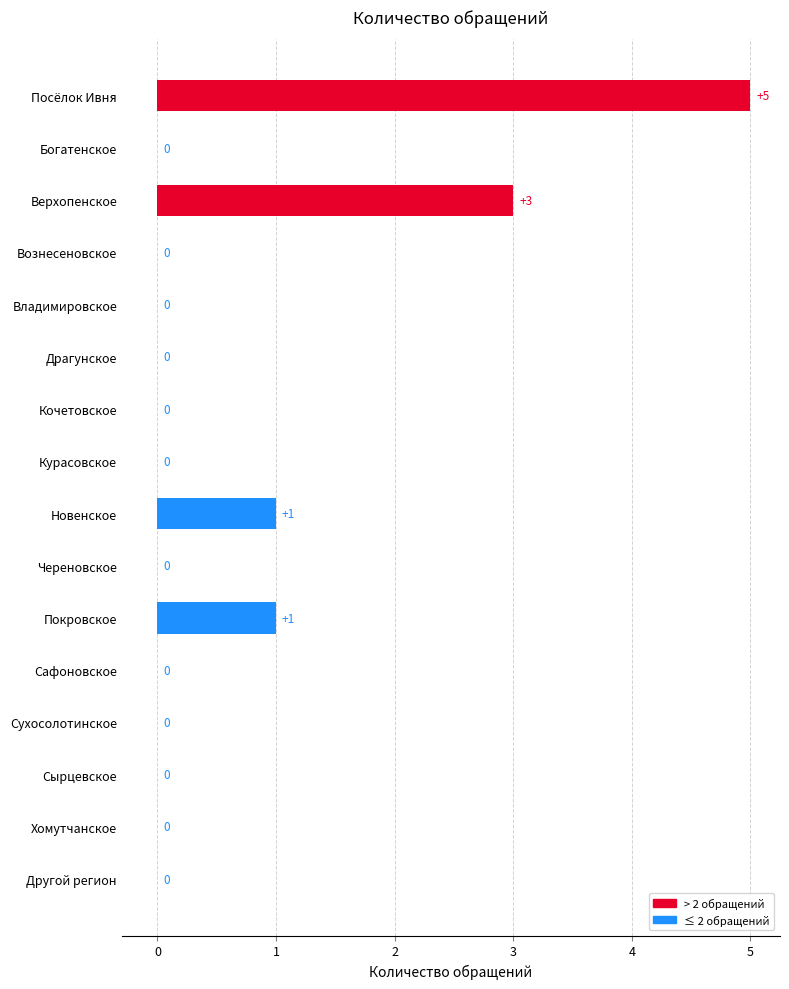

The chart shows a value of 2 at Хомутчанское. True or false?

False